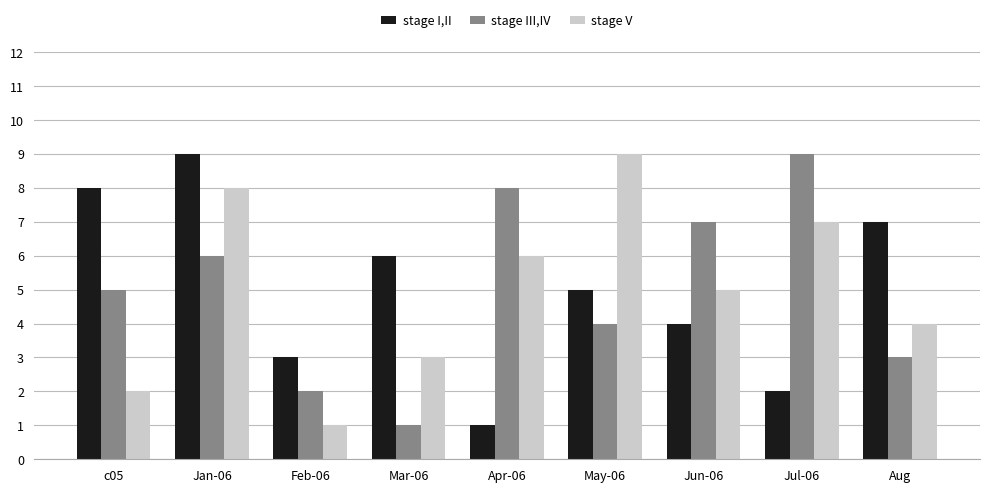

What value does the stage III,IV series have at Aug?

3